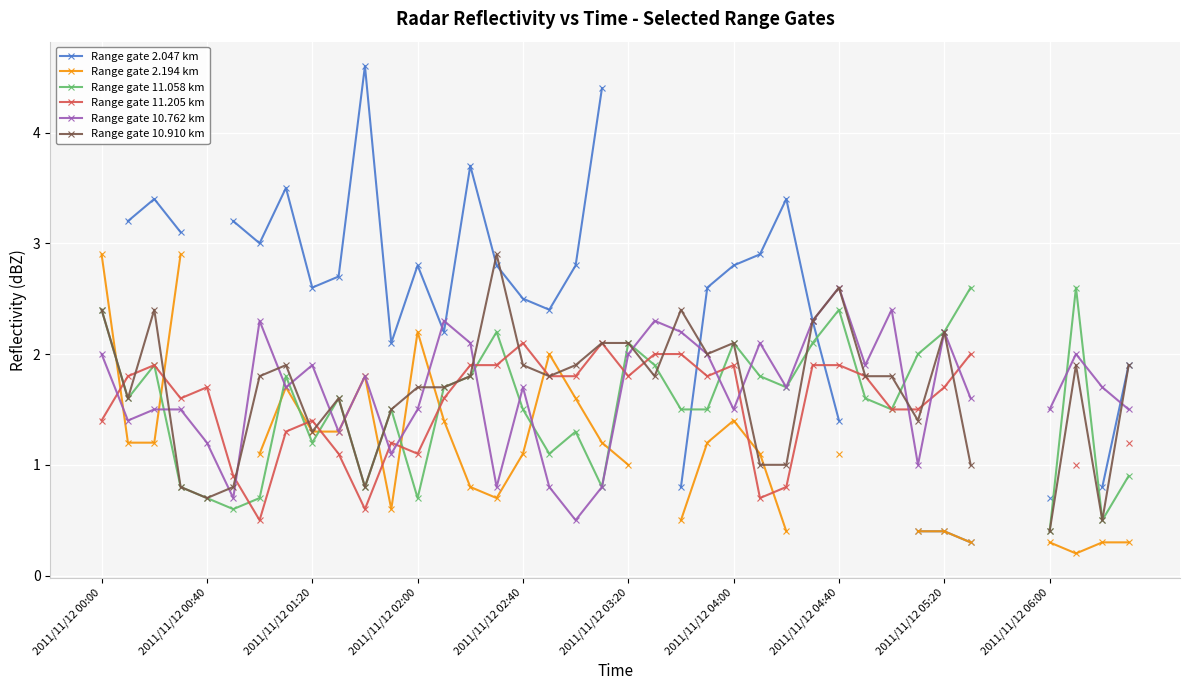

How many values in the Range gate 2.047 km series exceed 2?

23